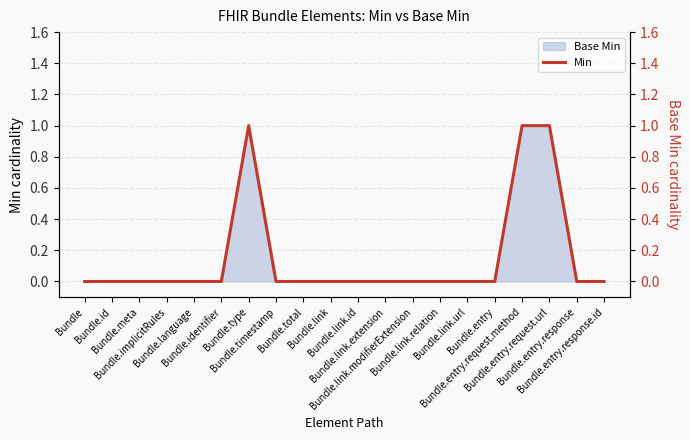

Rank the categories by value from highest to lowest.

Bundle.type, Bundle.entry.request.method, Bundle.entry.request.url, Bundle, Bundle.id, Bundle.meta, Bundle.implicitRules, Bundle.language, Bundle.identifier, Bundle.timestamp, Bundle.total, Bundle.link, Bundle.link.id, Bundle.link.extension, Bundle.link.modifierExtension, Bundle.link.relation, Bundle.link.url, Bundle.entry, Bundle.entry.response, Bundle.entry.response.id